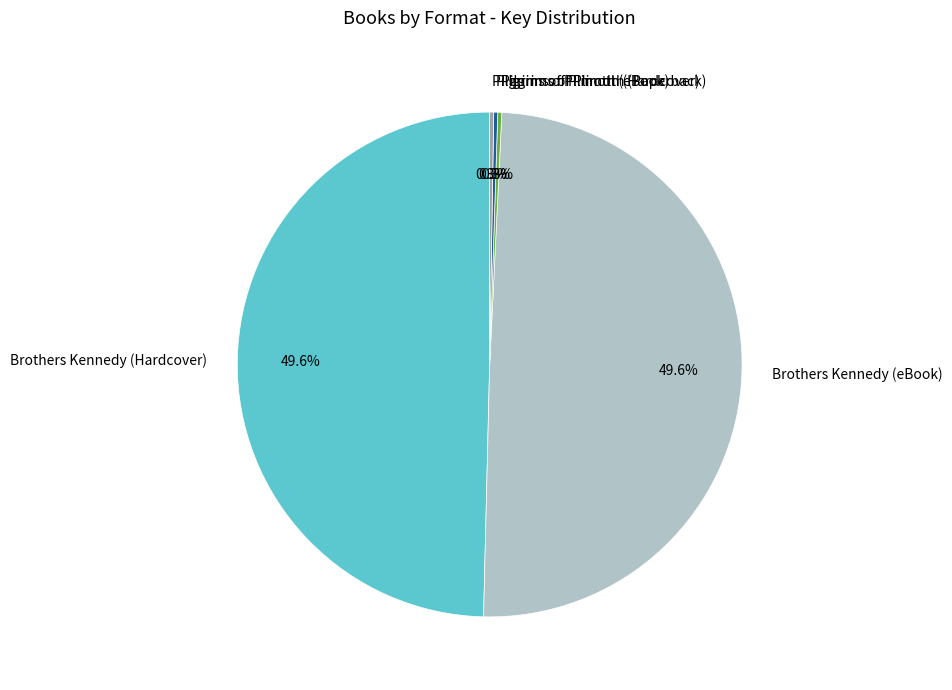

Does Brothers Kennedy (Hardcover) account for over 50% of the chart?

No